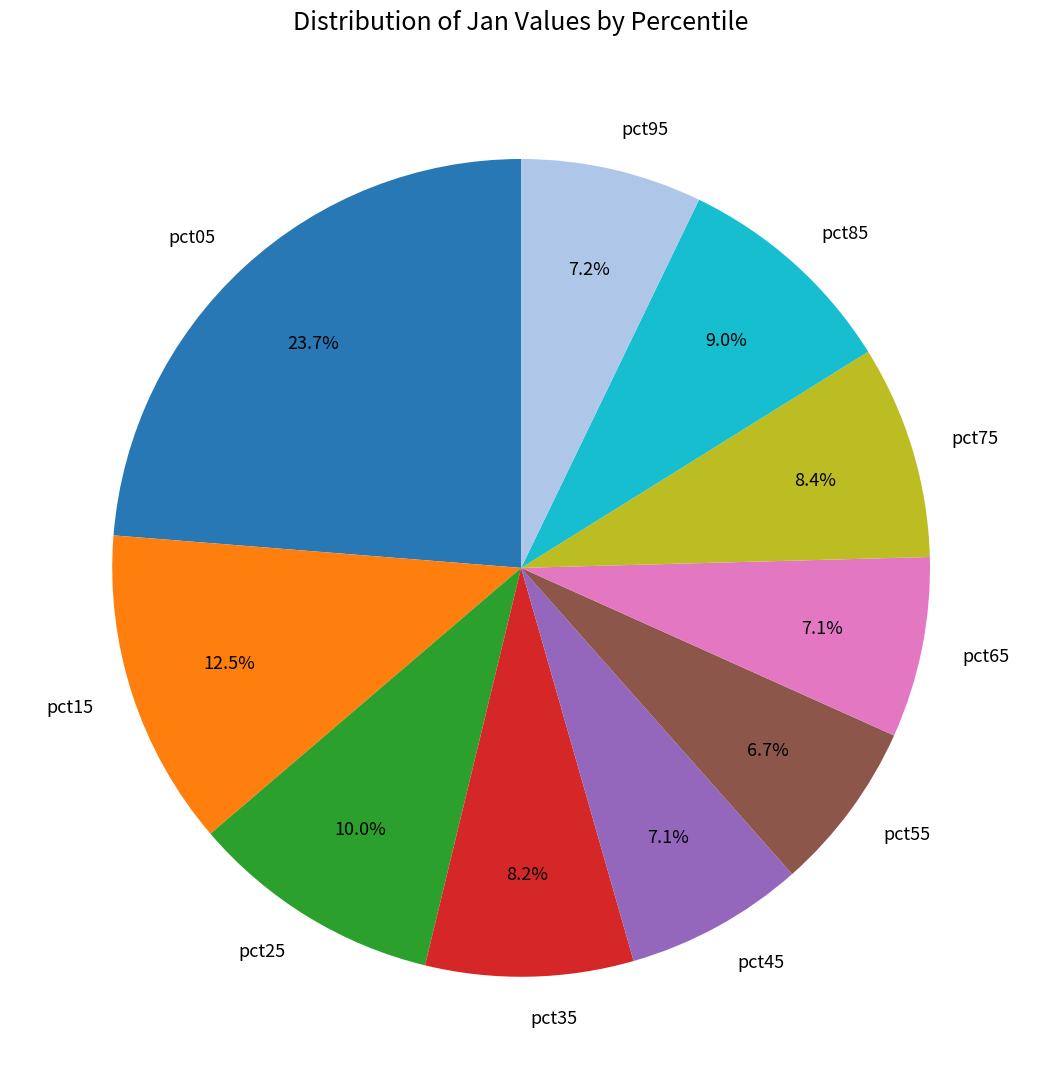

To the nearest percent, what portion does pct25 represent?

10%